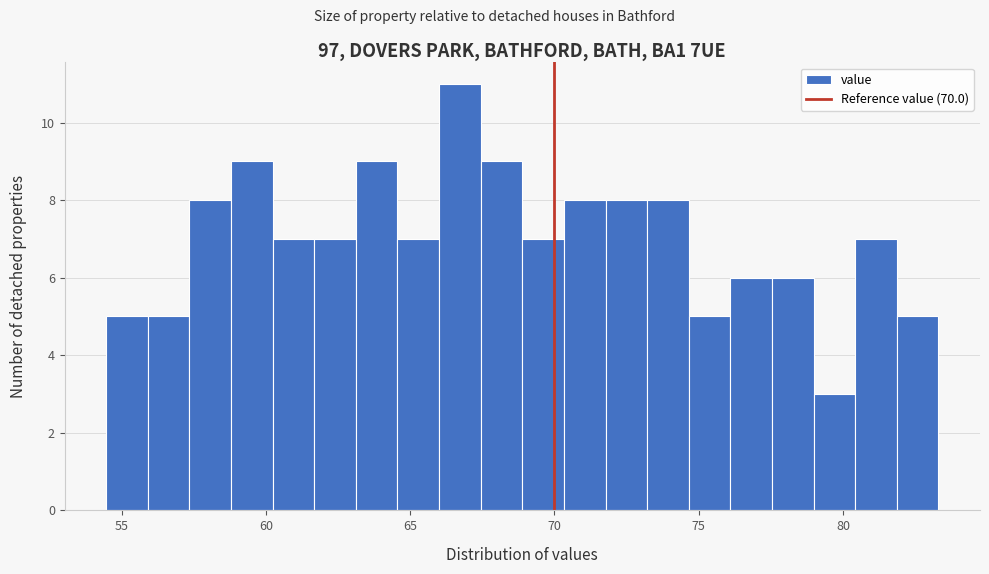

Around what value on the x-axis is the tallest bar? Give the approximate position of its centre, as read against the axis.

66.5